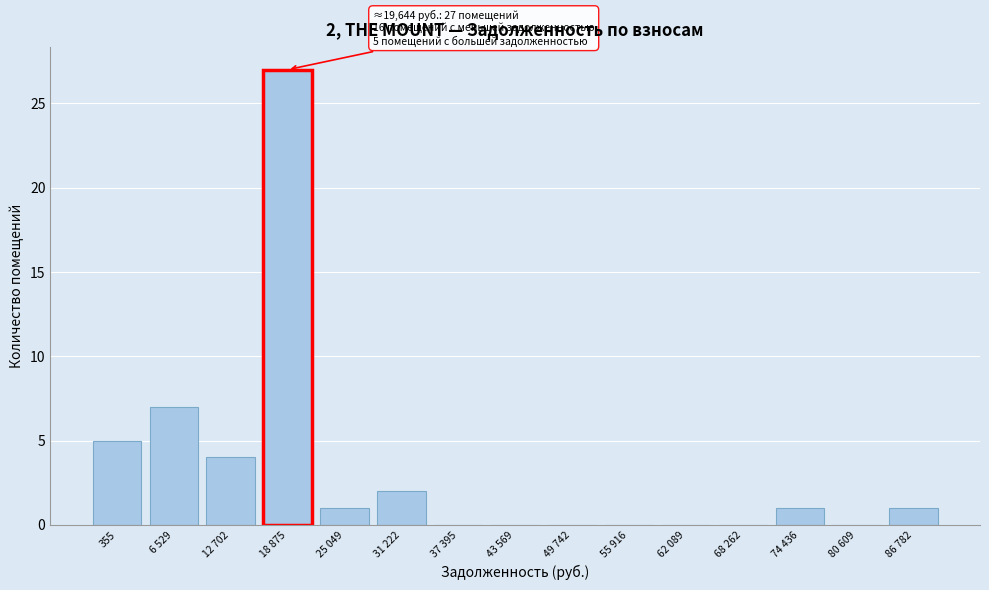

Reading left to right, list all the values displayed in this chart.

355=5	6 529=7	12 702=4	18 875=27	25 049=1	31 222=2	37 395=0	43 569=0	49 742=0	55 916=0	62 089=0	68 262=0	74 436=1	80 609=0	86 782=1